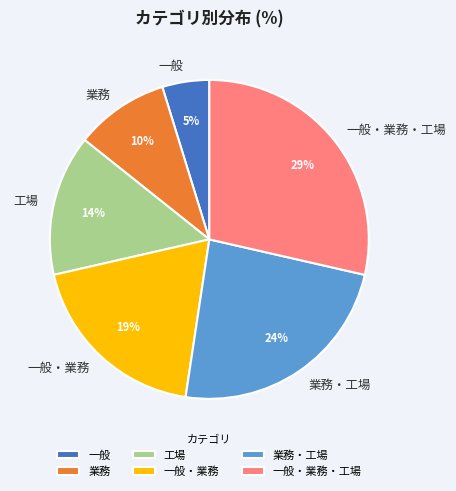

Is there any slice that represents more than half of the pie?

No